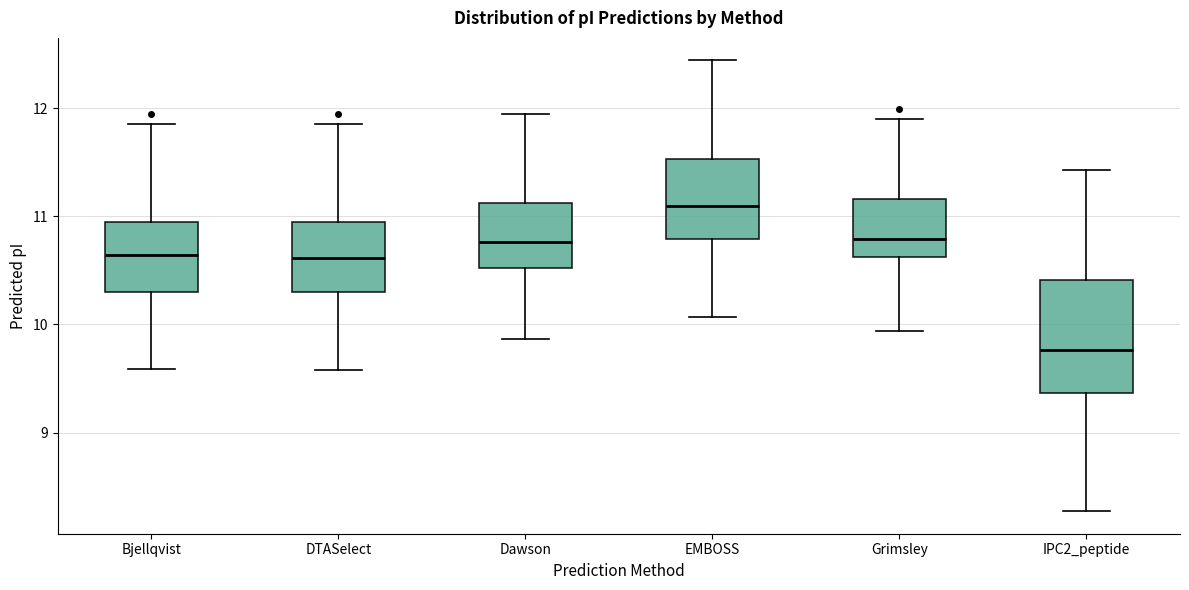

Reading left to right, transcribe this box plot: for each box, give where its median line is, the range the box spans, and where its two whiskers end, as read against the y-axis. The values are not printed on the chart, so give them approximately, as read against the axis.

Bjellqvist: median 10.6, box 10.3 to 11.0, whiskers 9.6 to 11.9
DTASelect: median 10.6, box 10.3 to 11.0, whiskers 9.6 to 11.9
Dawson: median 10.8, box 10.5 to 11.1, whiskers 9.9 to 11.9
EMBOSS: median 11.1, box 10.8 to 11.5, whiskers 10.1 to 12.4
Grimsley: median 10.8, box 10.6 to 11.2, whiskers 9.9 to 11.9
IPC2_peptide: median 9.8, box 9.4 to 10.4, whiskers 8.3 to 11.4